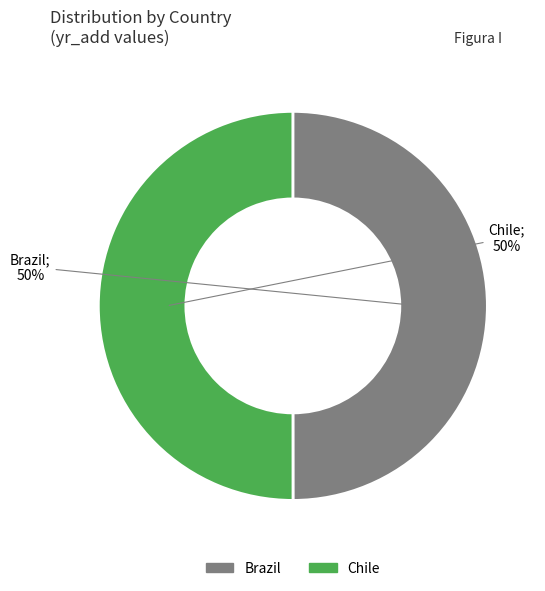

Do Brazil and Chile together represent more than half of the pie?

Yes